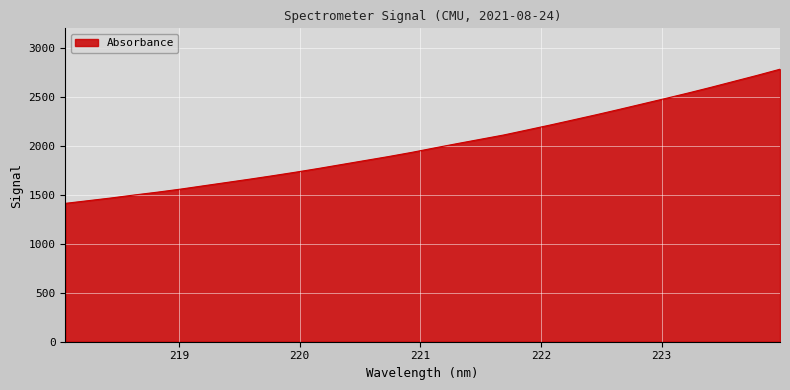

What is the difference between the maximum and second lowest values?

1344.3